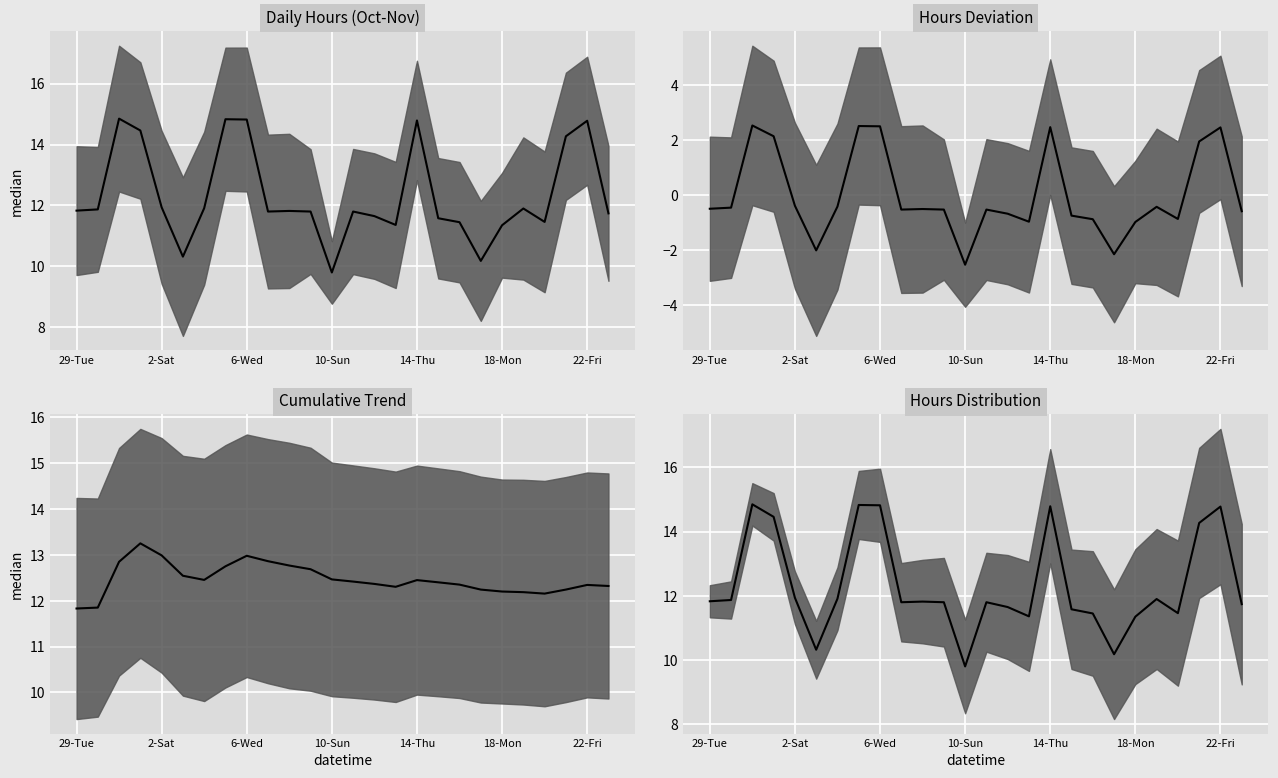

How many lines are shown in the chart?

1